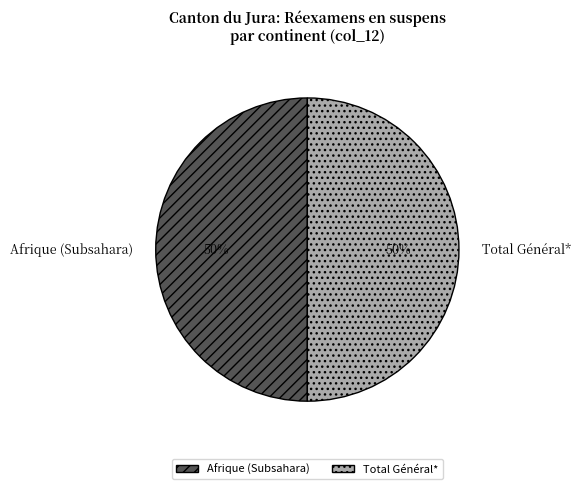

To the nearest percent, what is the average slice percentage?

50%